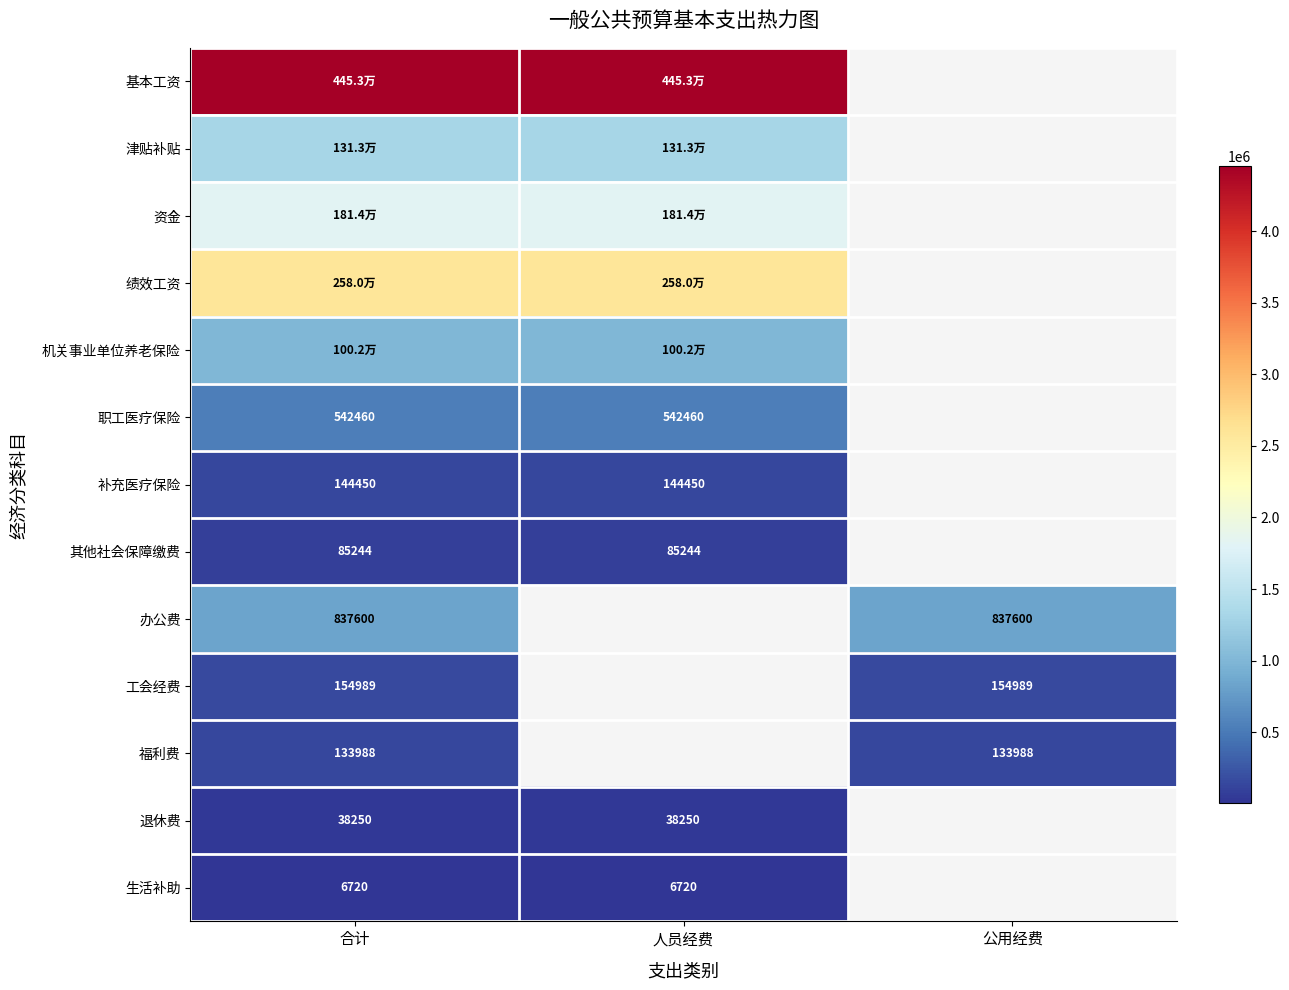

True or false: 绩效工资 has a value of 2580341.4 at 合计.

True